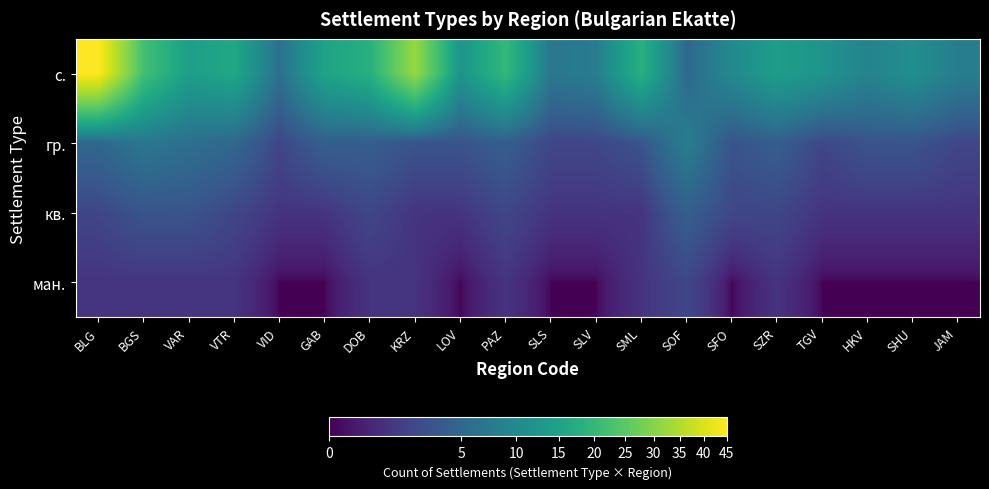

What is the total value across all series at JAM?

11